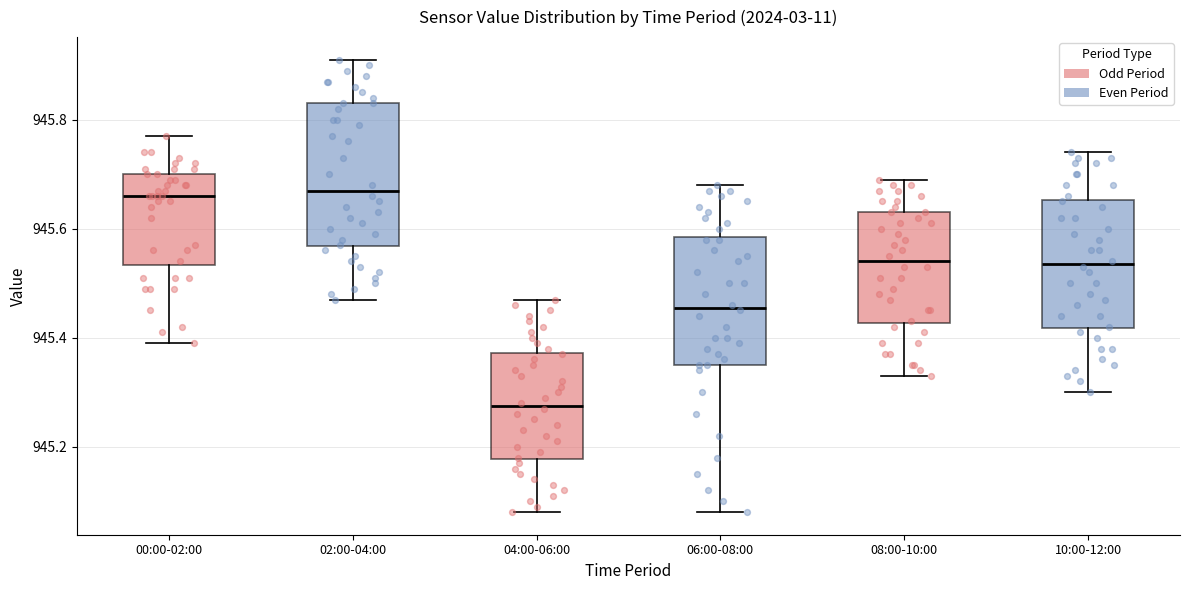

Reading left to right, transcribe this box plot: for each box, give where its median line is, the range the box spans, and where its two whiskers end, as read against the y-axis. The values are not printed on the chart, so give them approximately, as read against the axis.

00:00-02:00: median 945.66, box 945.54 to 945.70, whiskers 945.40 to 945.78
02:00-04:00: median 945.68, box 945.56 to 945.84, whiskers 945.48 to 945.92
04:00-06:00: median 945.28, box 945.18 to 945.38, whiskers 945.08 to 945.48
06:00-08:00: median 945.46, box 945.36 to 945.58, whiskers 945.08 to 945.68
08:00-10:00: median 945.54, box 945.42 to 945.64, whiskers 945.34 to 945.70
10:00-12:00: median 945.54, box 945.42 to 945.66, whiskers 945.30 to 945.74